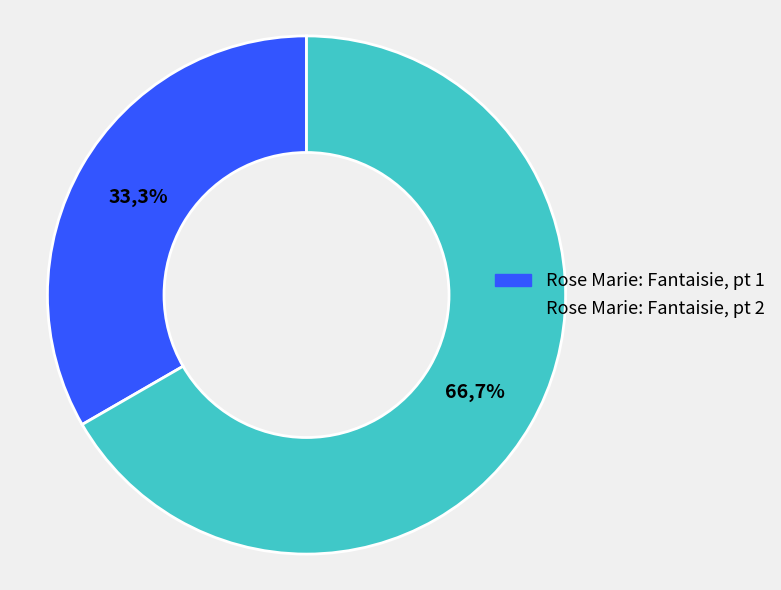

What is the majority slice?

Rose Marie: Fantaisie, pt 2